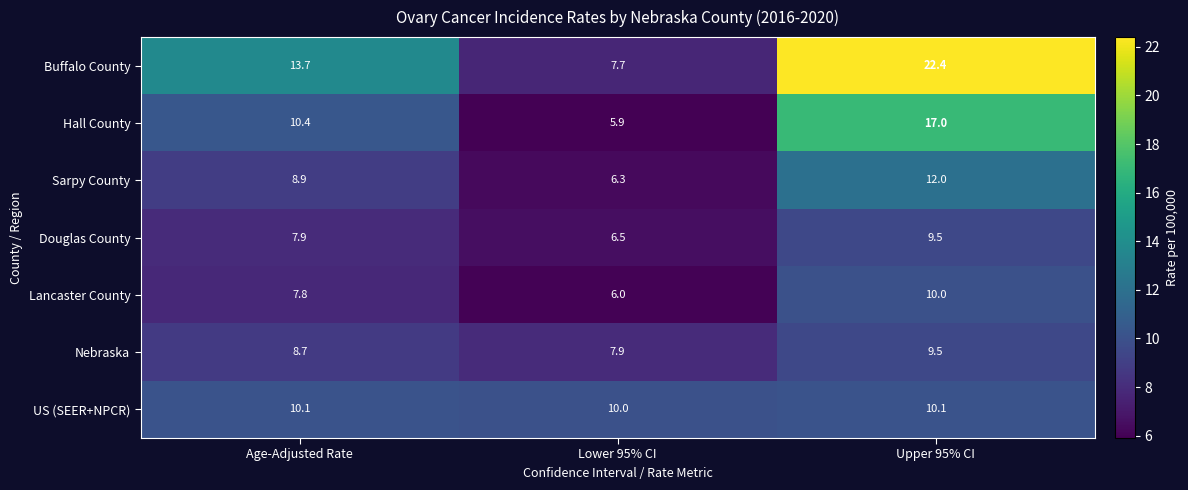

Is it true that Nebraska equals 7.9 at Lower 95% CI?

True